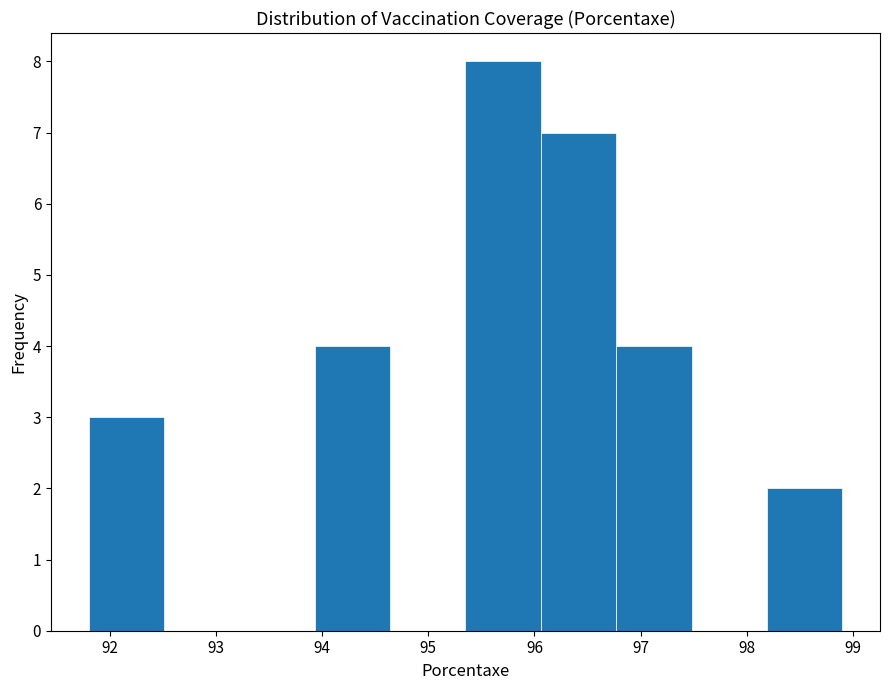

Reading left to right, transcribe this chart: for each bar, give the range it covers on the x-axis and its height. Neither the bar edges nor the heights are printed on the chart, so give them approximately, as read against the axes.

91.80 to 92.51: 3
92.51 to 93.22: 0
93.22 to 93.93: 0
93.93 to 94.64: 4
94.64 to 95.35: 0
95.35 to 96.06: 8
96.06 to 96.77: 7
96.77 to 97.48: 4
97.48 to 98.19: 0
98.19 to 98.90: 2